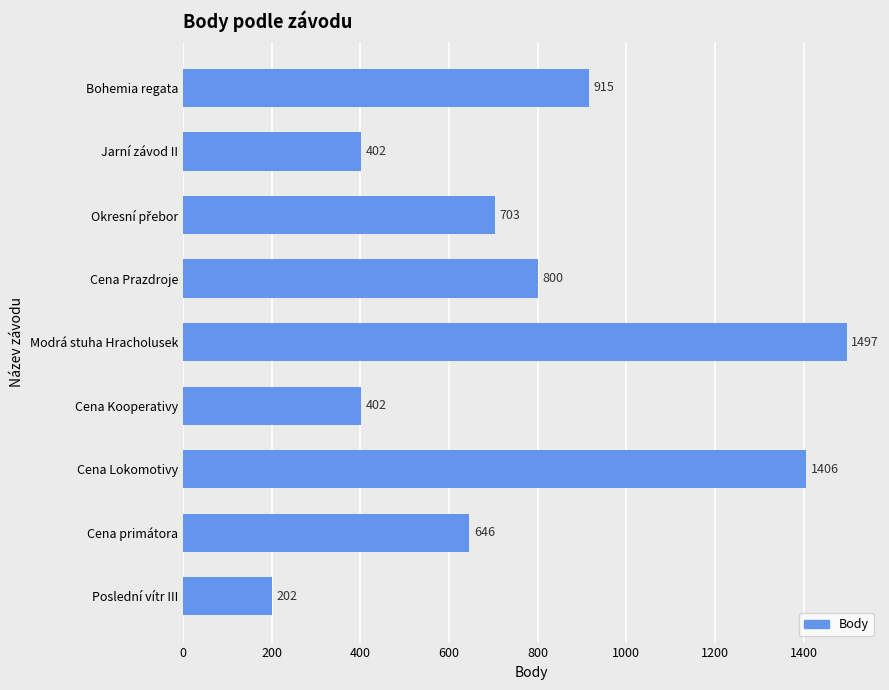

What is the greatest value displayed?

1497